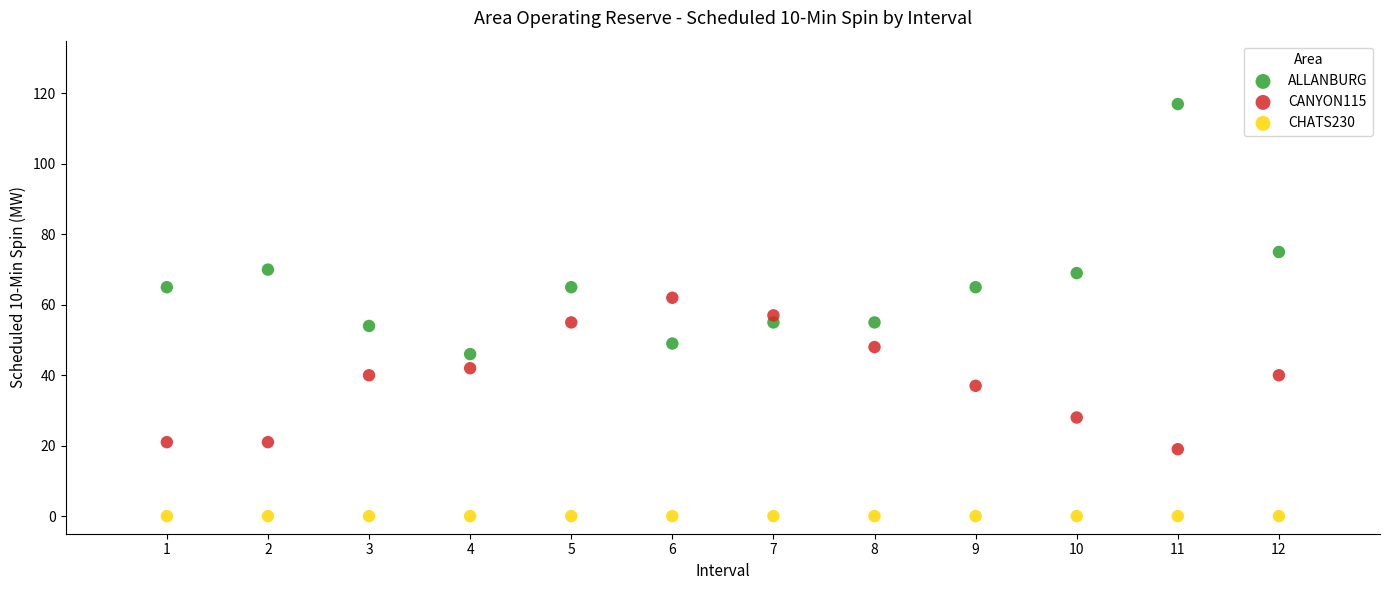

Which series contains the highest Y value?

ALLANBURG